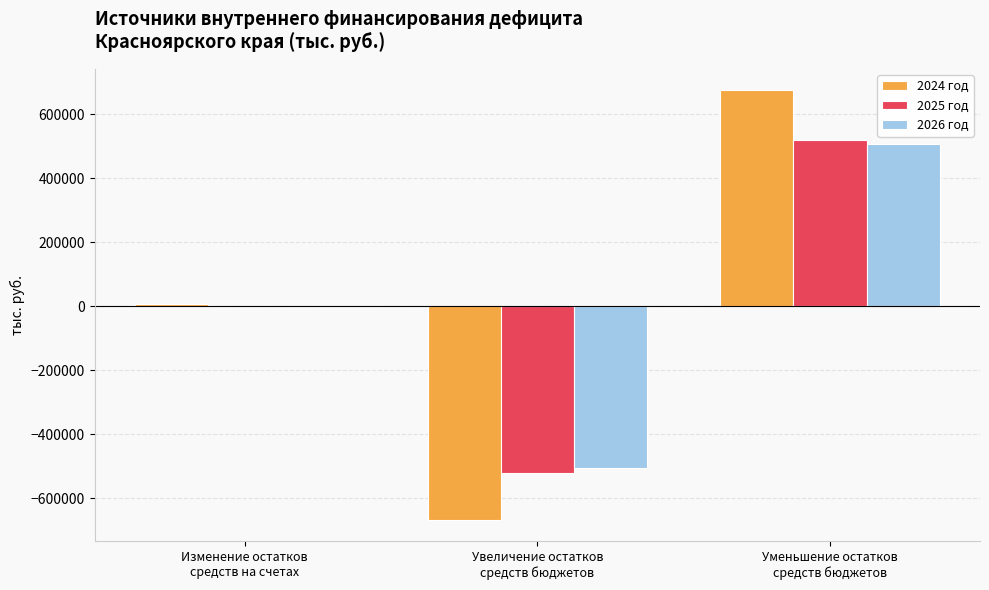

What is the total value across all series at Увеличение остатков
средств бюджетов?

-1695089.6